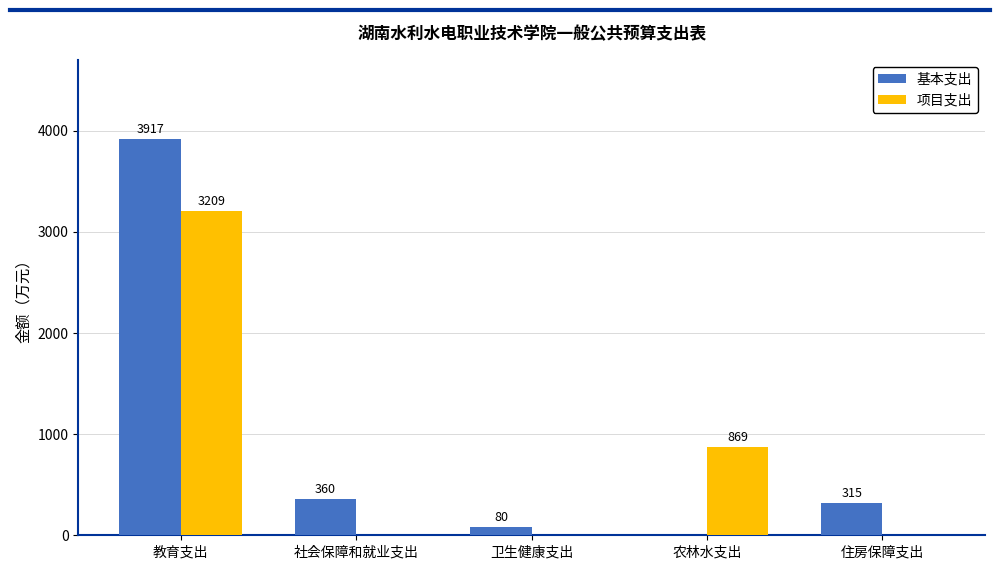

How many positive values does the 项目支出 series have?

2